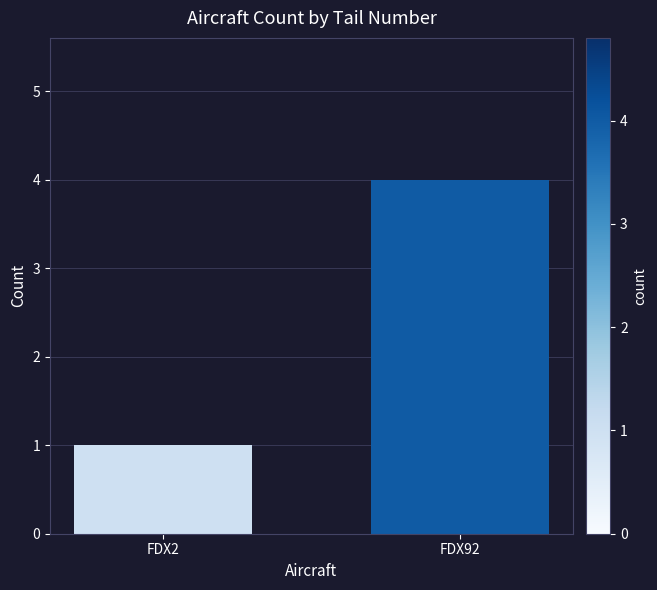

Reading left to right, extract all data points from this chart.

1	4